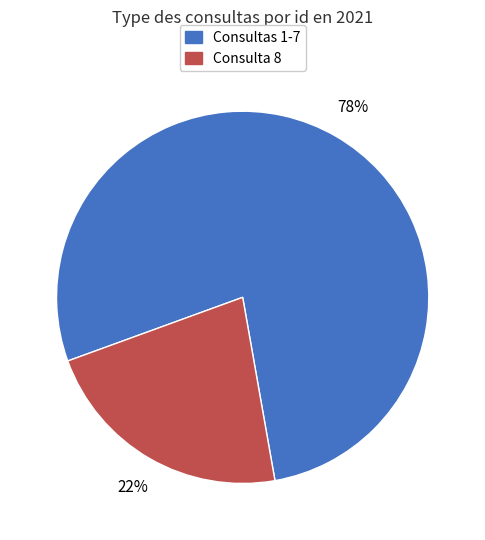

How many slices are in this pie chart?

2